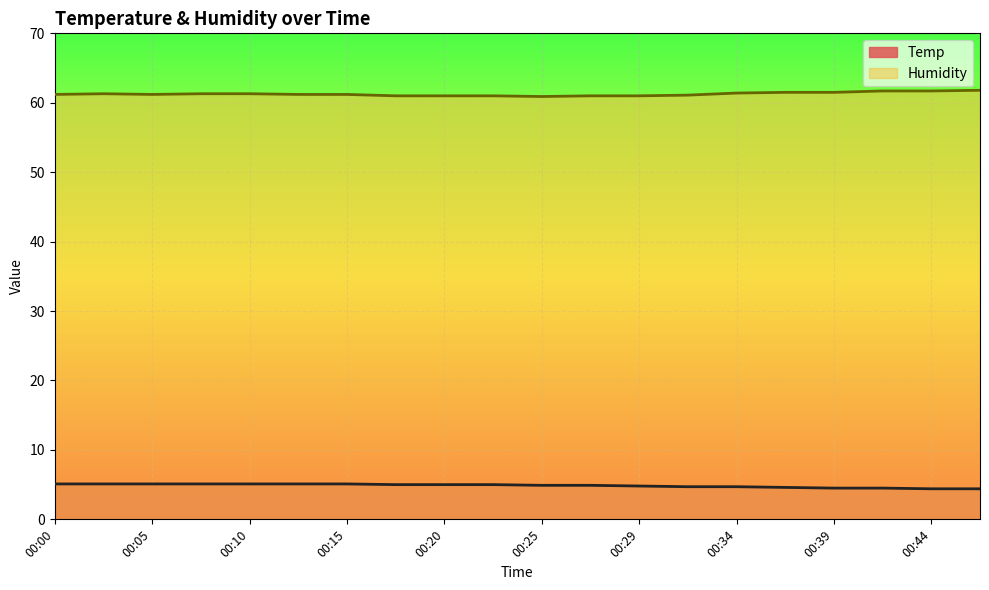

Reading left to right, what are all the values shown in this chart?

Temp: 00:00=5.1	00:02=5.1	00:05=5.1	00:07=5.1	00:10=5.1	00:12=5.1	00:15=5.1	00:17=5.0	00:20=5.0	00:22=5.0	00:25=4.9	00:27=4.9	00:29=4.8	00:32=4.7	00:34=4.7	00:37=4.6	00:39=4.5	00:42=4.5	00:44=4.4	00:47=4.4
Humidity: 00:00=61.2	00:02=61.3	00:05=61.2	00:07=61.3	00:10=61.3	00:12=61.2	00:15=61.2	00:17=61.0	00:20=61.0	00:22=61.0	00:25=60.9	00:27=61.0	00:29=61.0	00:32=61.1	00:34=61.4	00:37=61.5	00:39=61.5	00:42=61.7	00:44=61.7	00:47=61.8